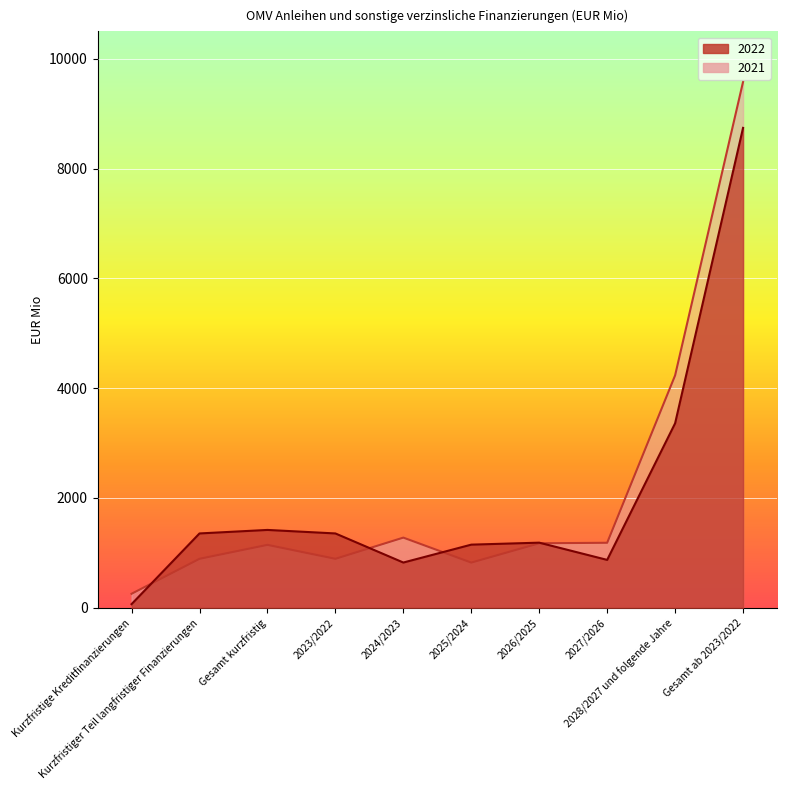

What is the average value of the 2021 series?

2145